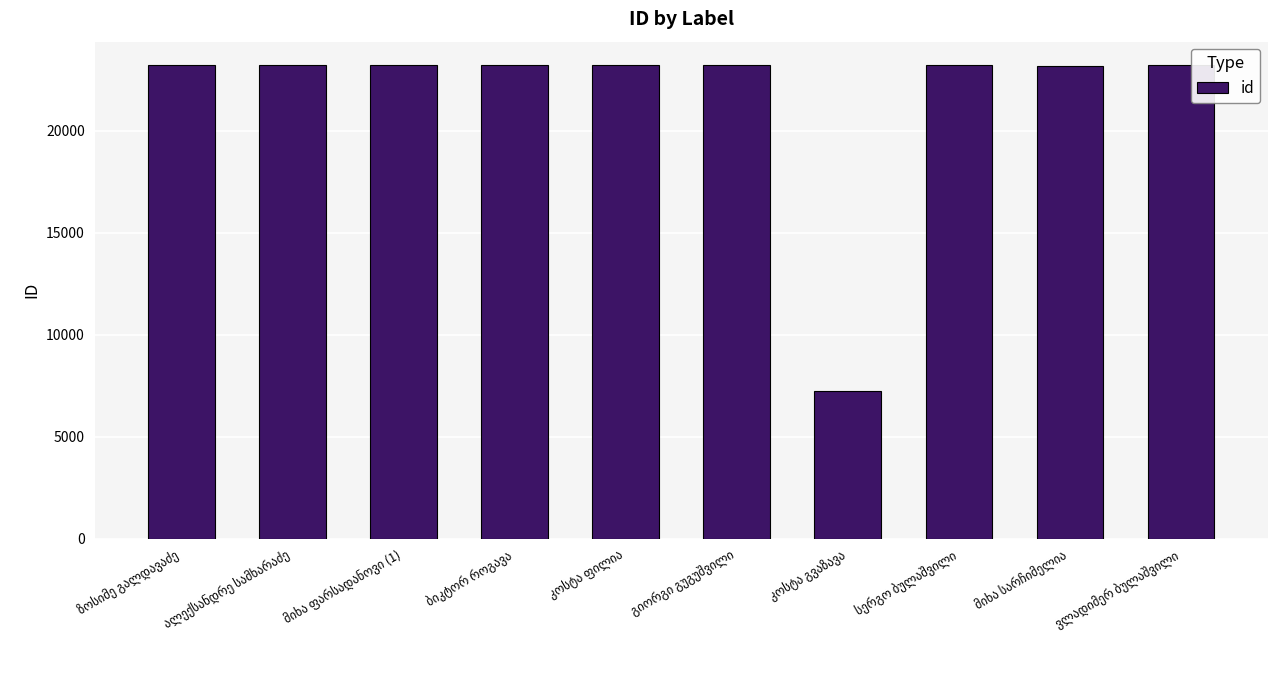

What is the difference between the maximum and minimum values?

15979